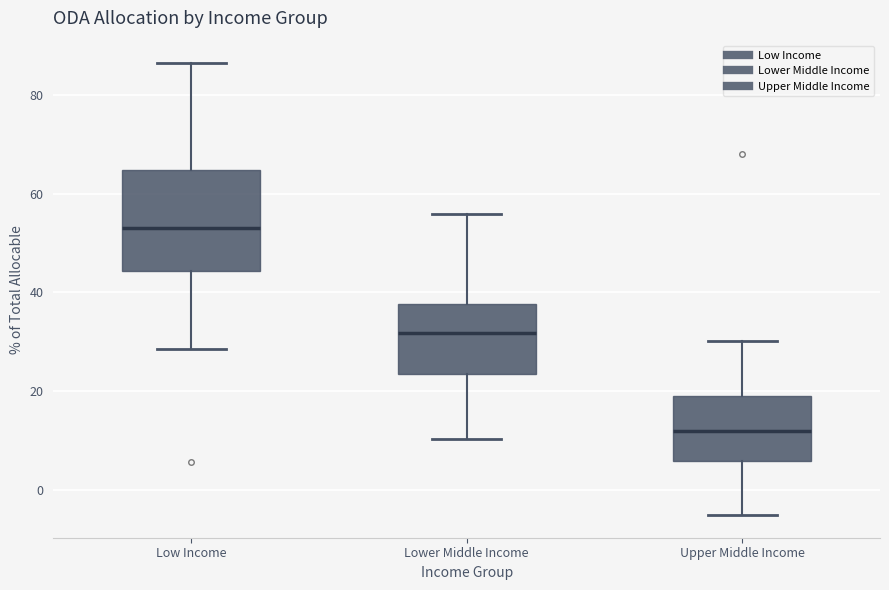

Reading left to right, transcribe this box plot: for each box, give where its median line is, the range the box spans, and where its two whiskers end, as read against the y-axis. The values are not printed on the chart, so give them approximately, as read against the axis.

Low Income: median 54, box 44 to 64, whiskers 28 to 86
Lower Middle Income: median 32, box 24 to 38, whiskers 10 to 56
Upper Middle Income: median 12, box 6 to 20, whiskers -6 to 30